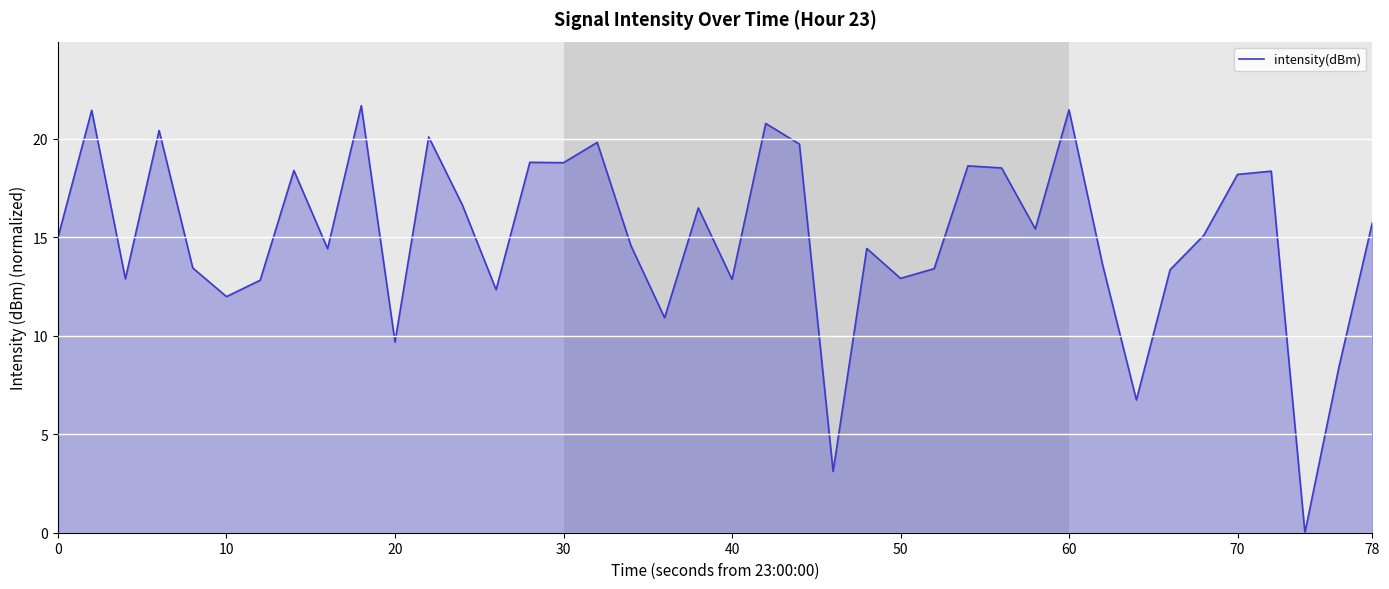

What is the difference between the maximum and minimum values?

21.7